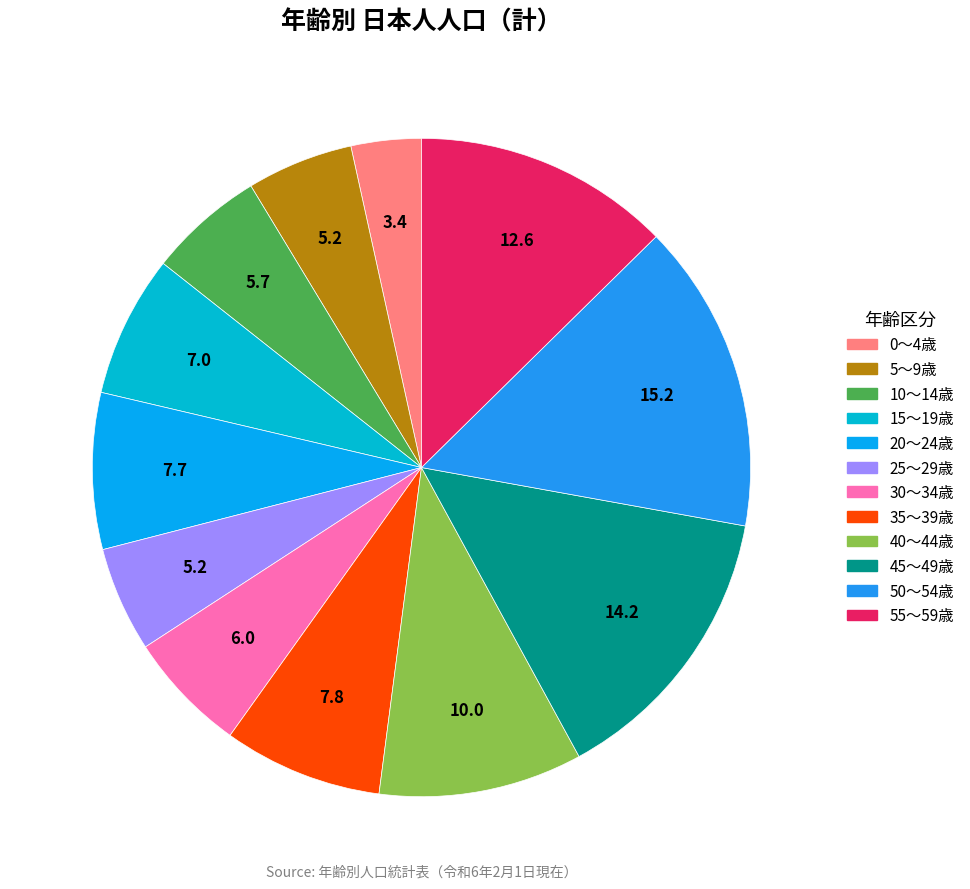

How many segments does this pie chart have?

12